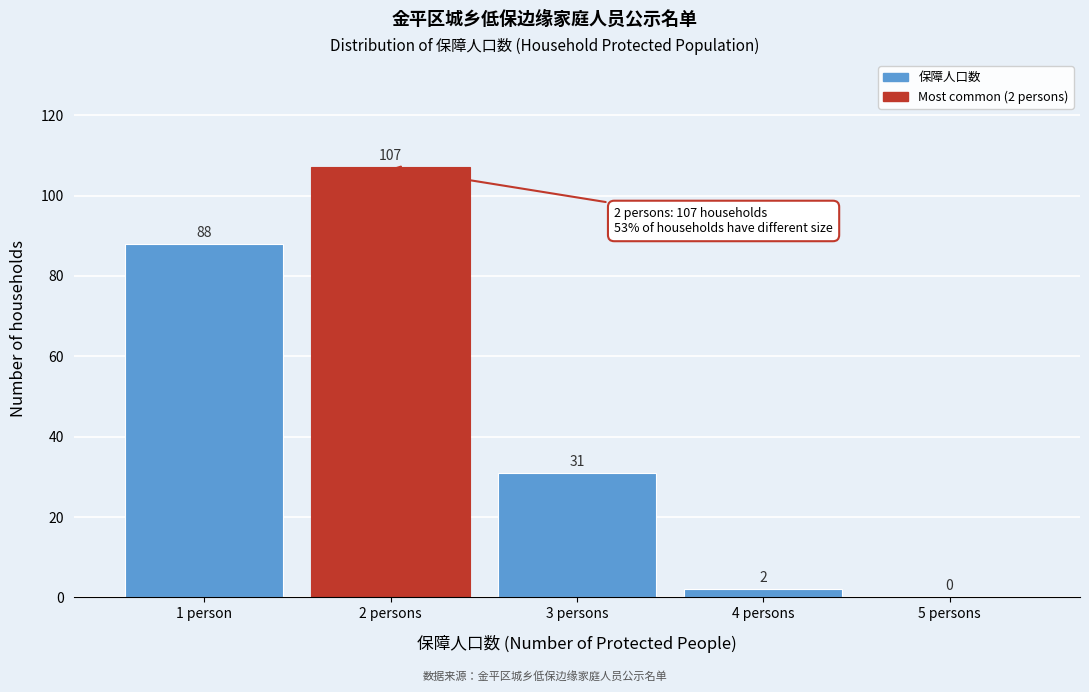

Reading right to left, list all the values displayed in this chart.

5 persons=0	4 persons=2	3 persons=31	2 persons=107	1 person=88